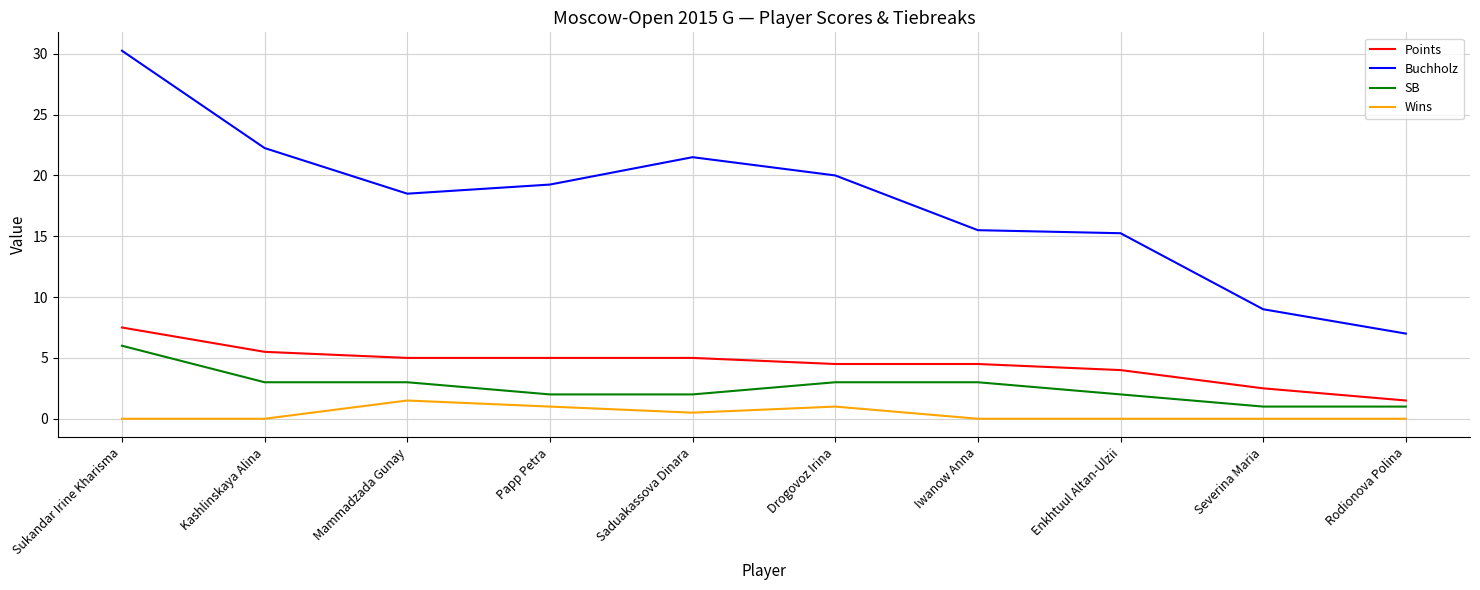

True or false: Wins and Buchholz intersect in this chart.

False